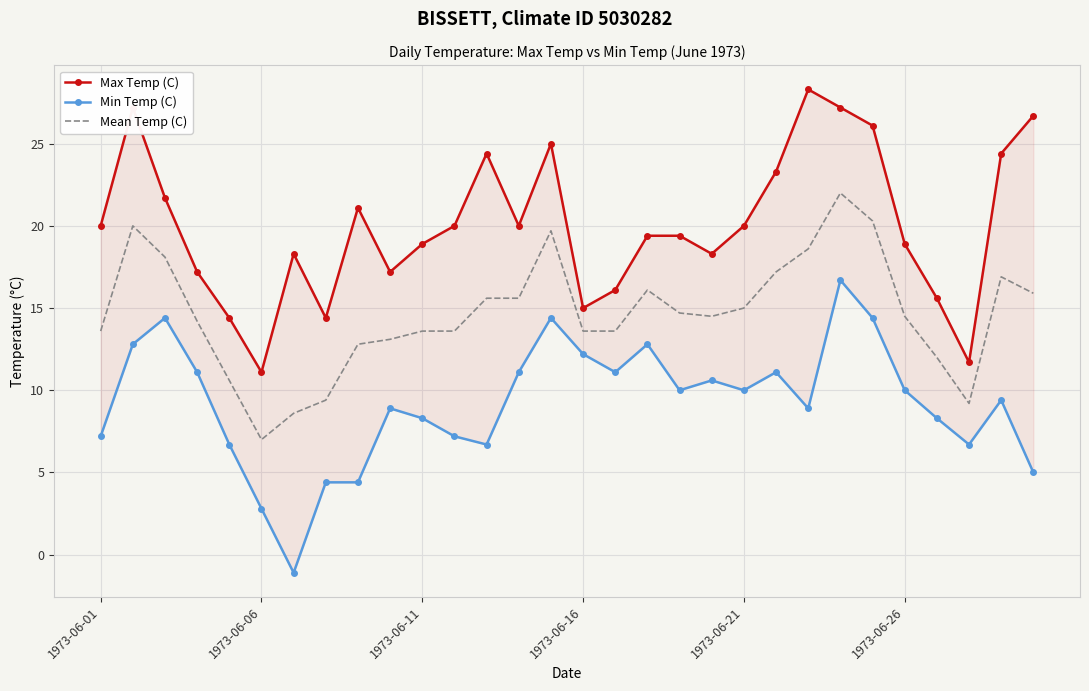

List the series in order of their peak value, lowest first.

Min Temp (C), Mean Temp (C), Max Temp (C)